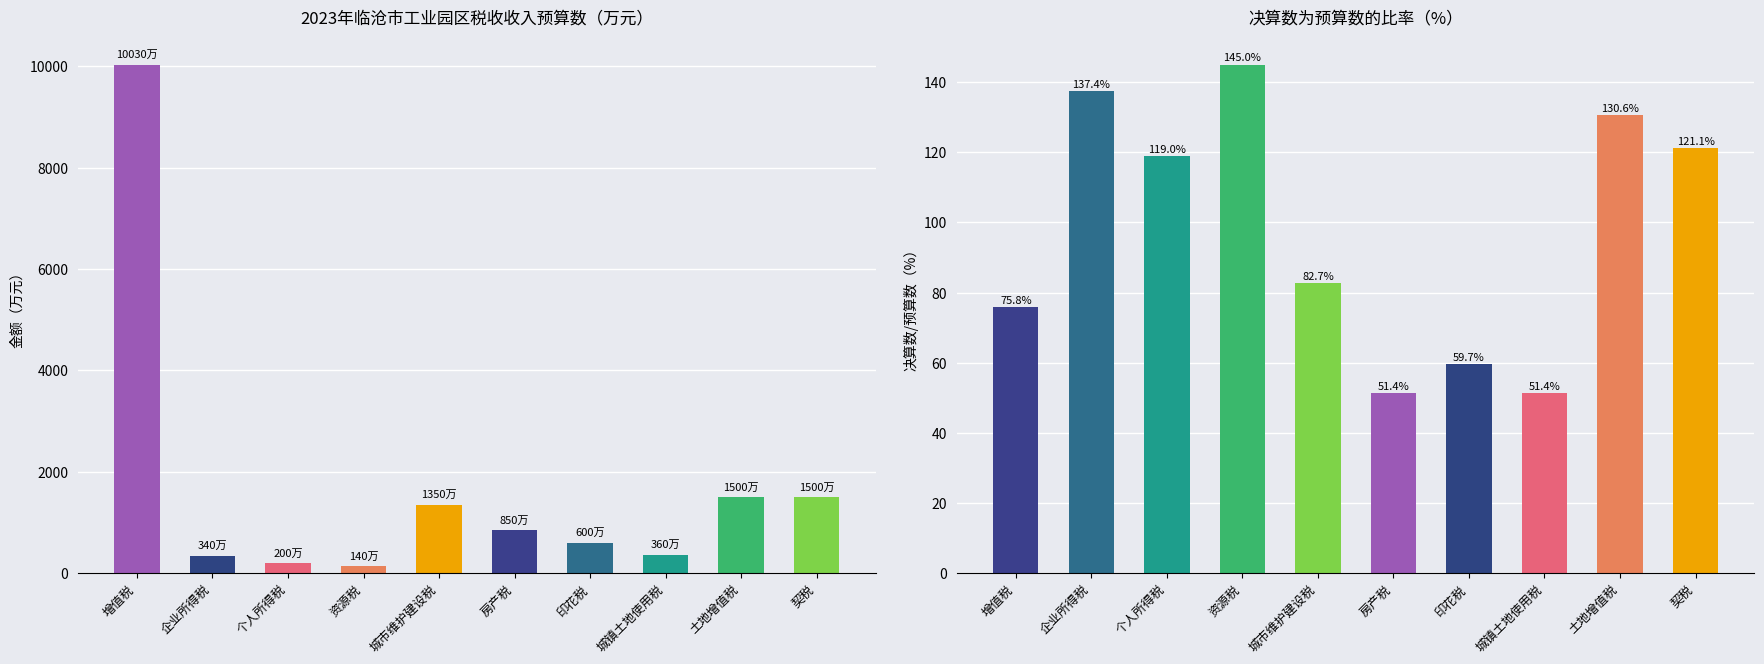

Which label corresponds to the largest value in the chart?

增值税